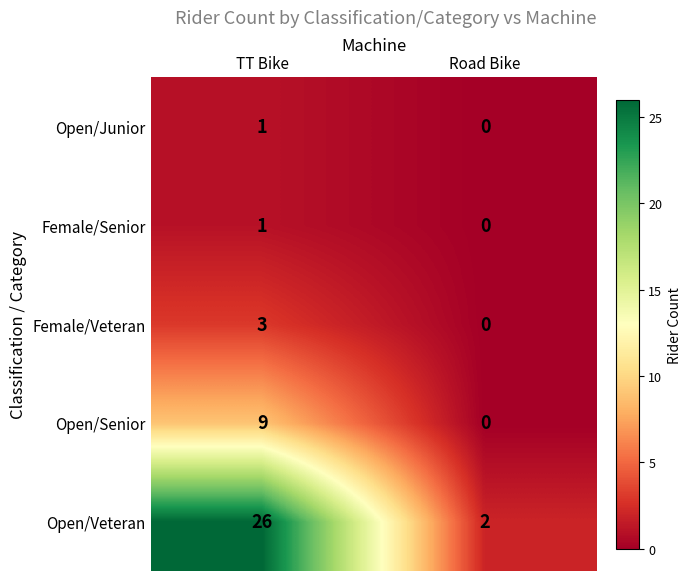

Reading left to right, transcribe all the data shown in this chart.

Open/Junior: TT Bike=1	Road Bike=0
Female/Senior: TT Bike=1	Road Bike=0
Female/Veteran: TT Bike=3	Road Bike=0
Open/Senior: TT Bike=9	Road Bike=0
Open/Veteran: TT Bike=26	Road Bike=2